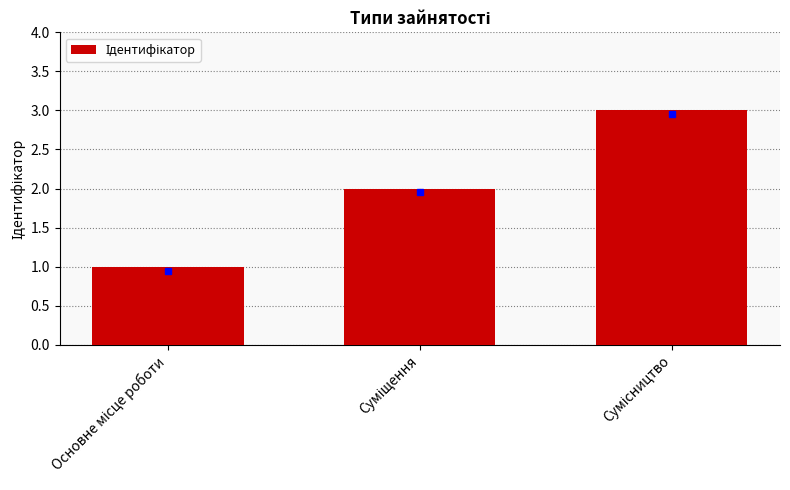

Are the bars horizontal?

No